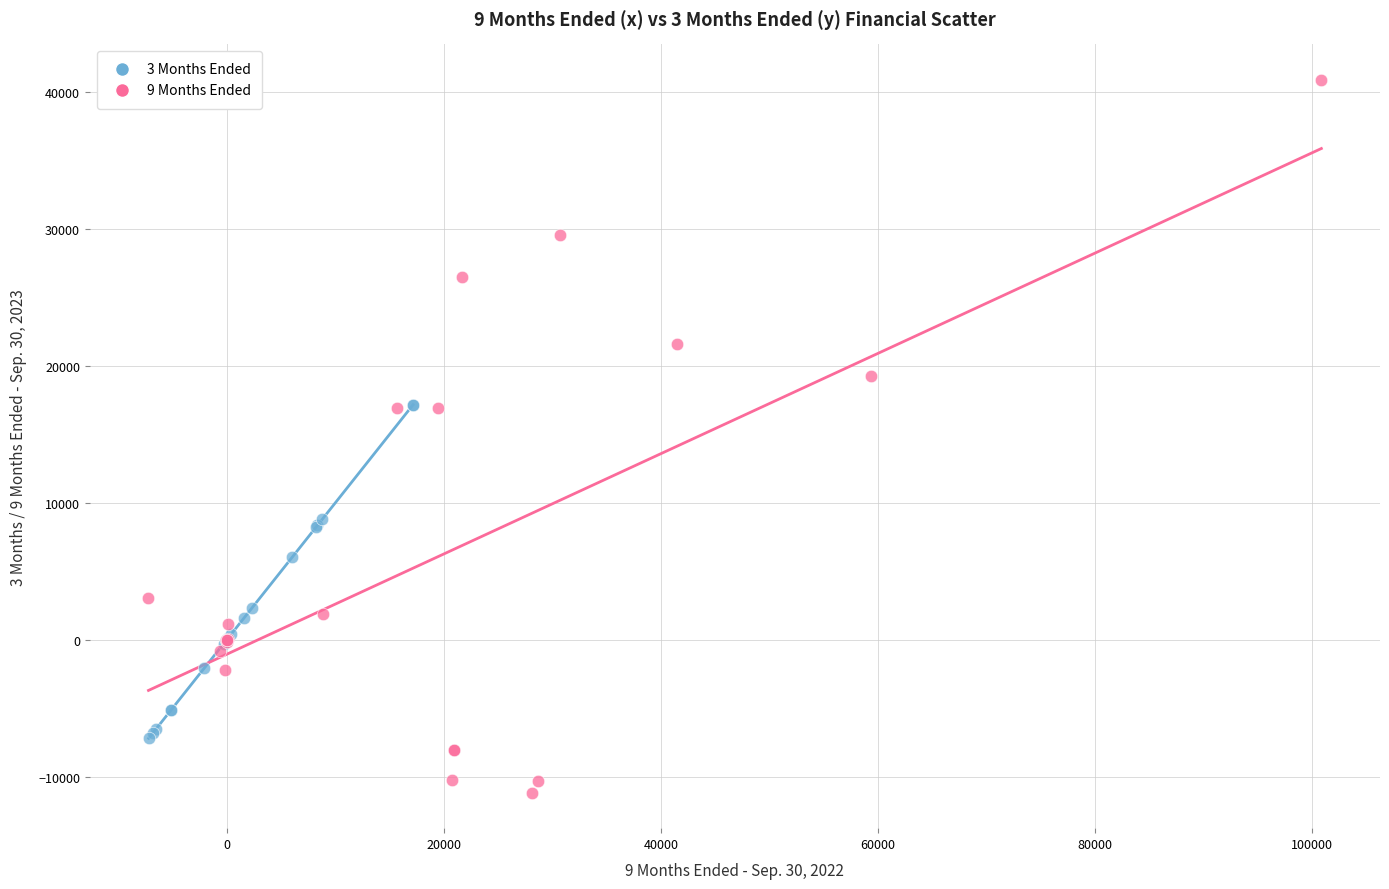

Which series reaches the maximum Y coordinate?

9 Months Ended